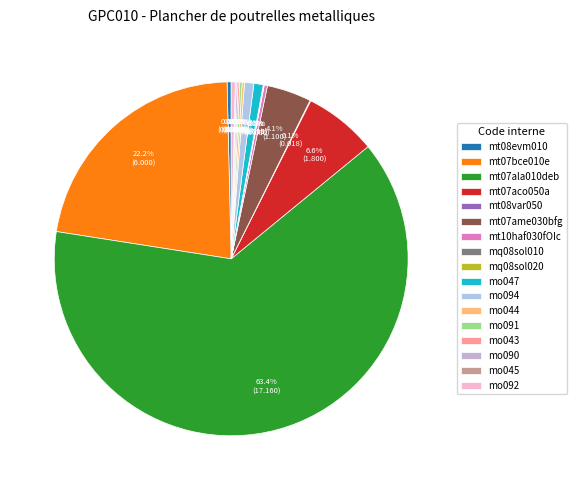

Rank the categories by value from highest to lowest.

mt07ala010deb, mt07bce010e, mt07aco050a, mt07ame030bfg, mo047, mo094, mt08evm010, mo092, mt10haf030fOIc, mo044, mo091, mo043, mo090, mo045, mt08var050, mq08sol020, mq08sol010